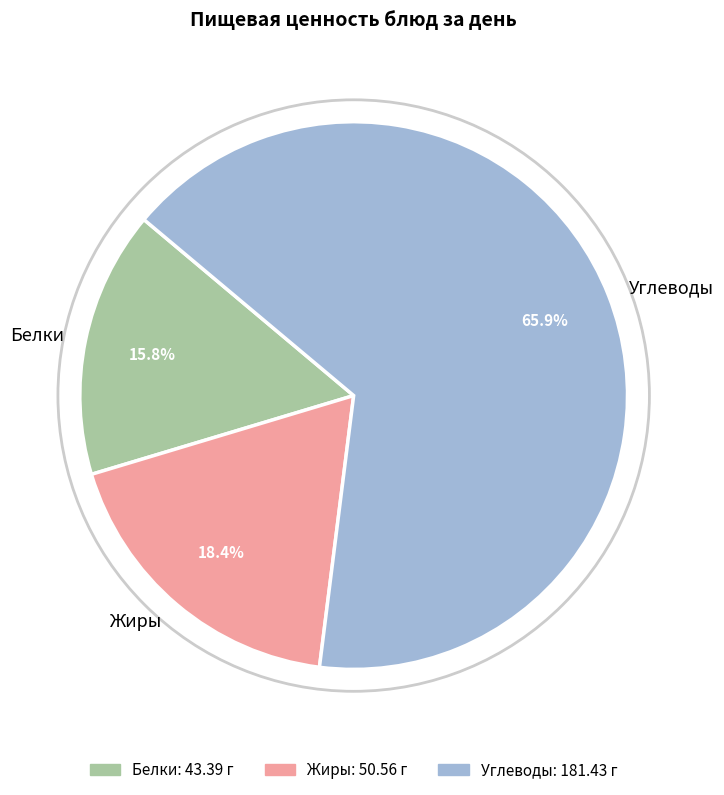

Rank the categories by value from highest to lowest.

Углеводы, Жиры, Белки